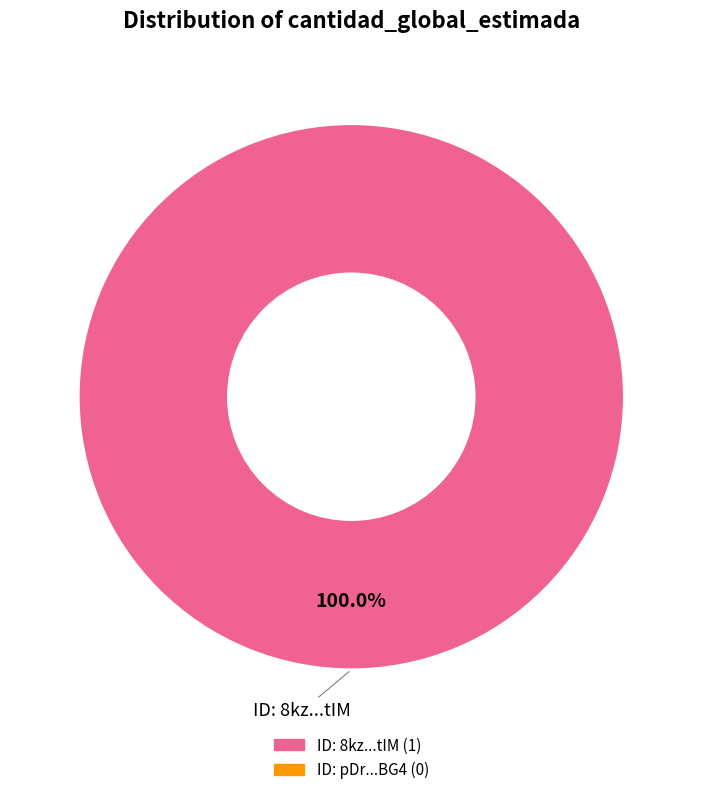

Is there any slice that represents more than half of the pie?

Yes